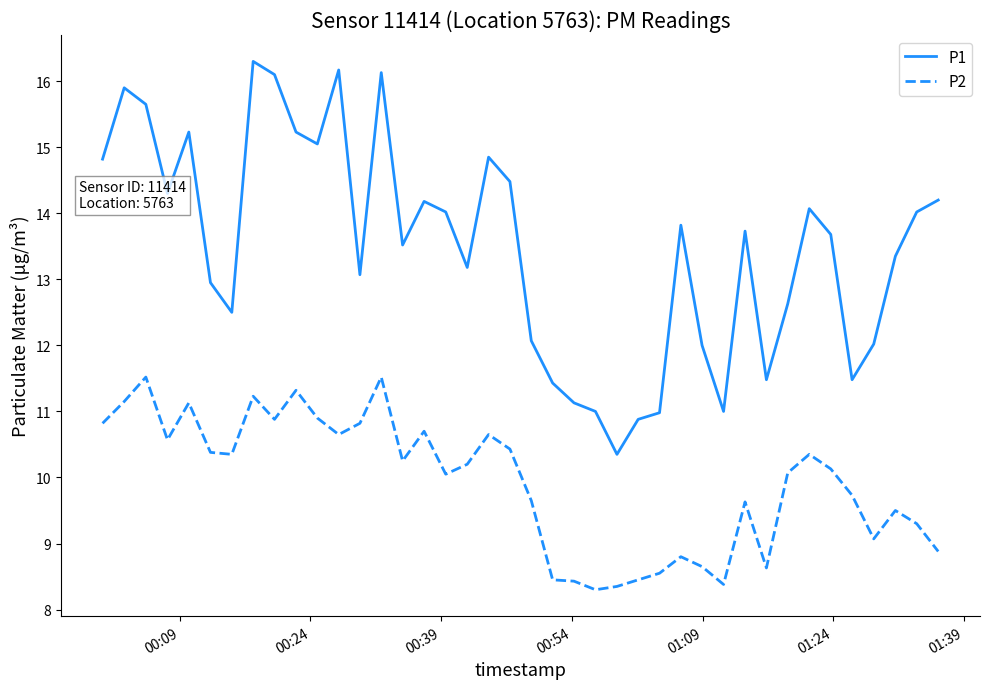

Which series has the largest total across all categories?

P1